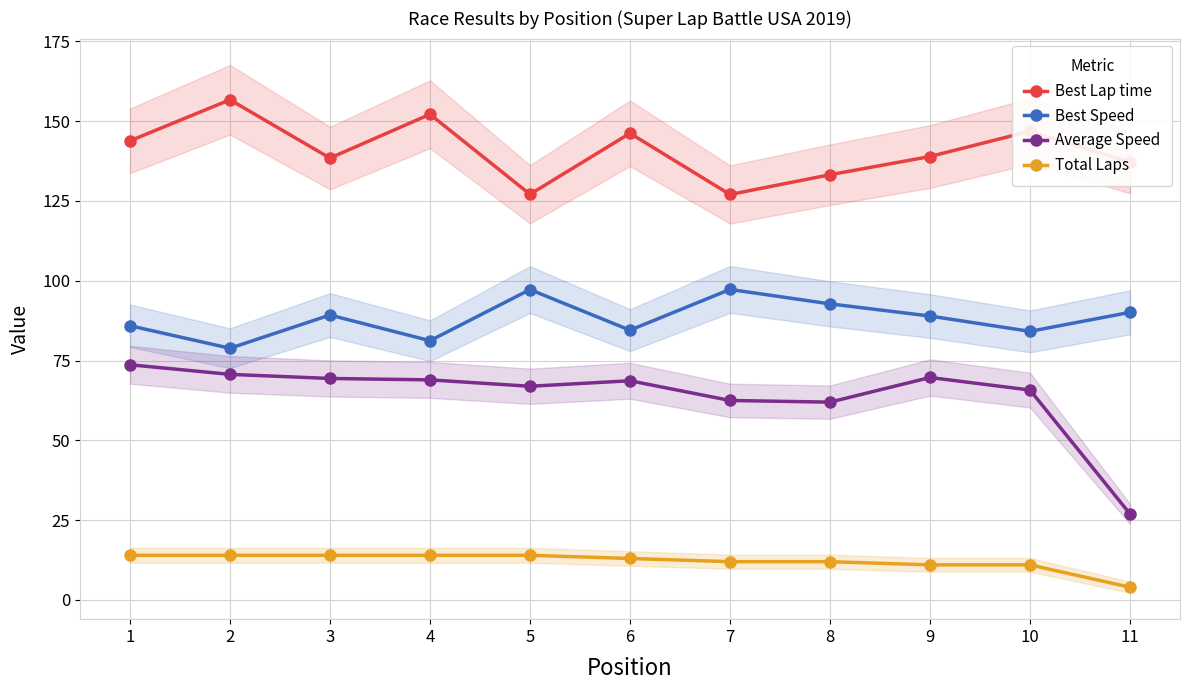

Which series changed the most between 6 and 7?

Best Lap time